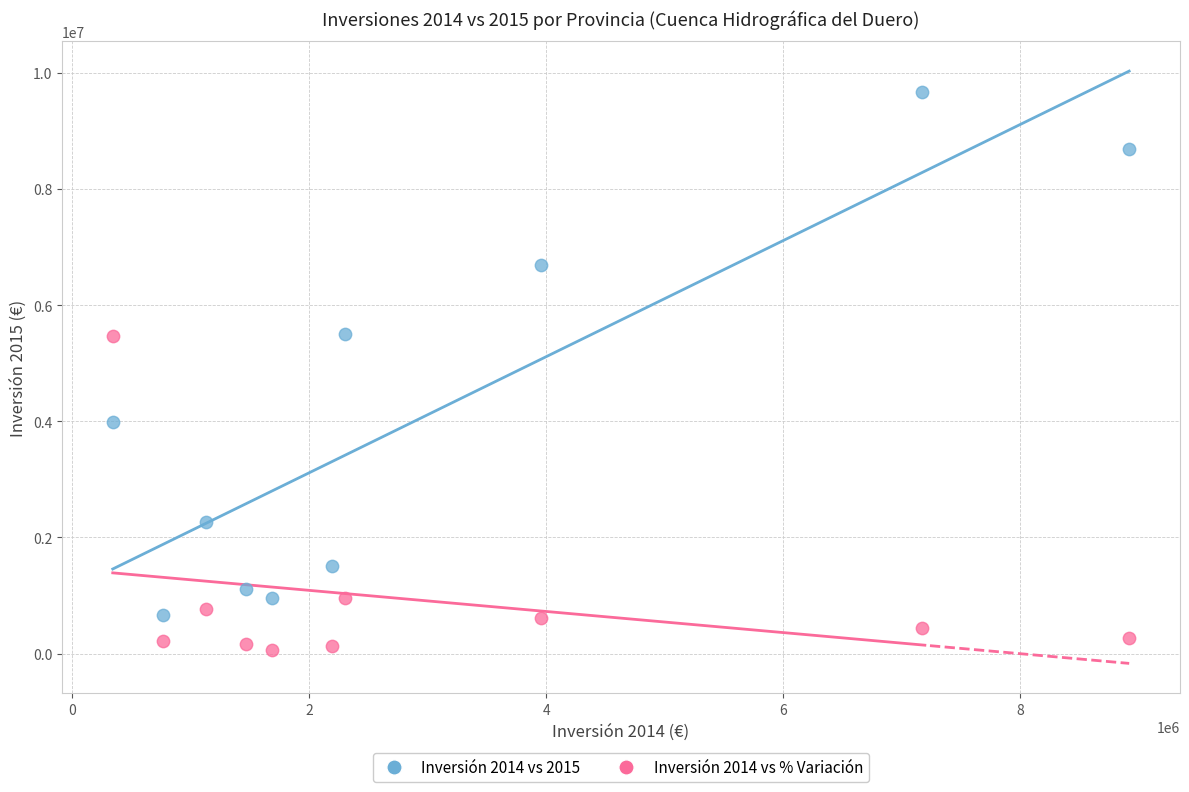

Across all data points, what is the range of Y values (max minus min)?

9600988.7